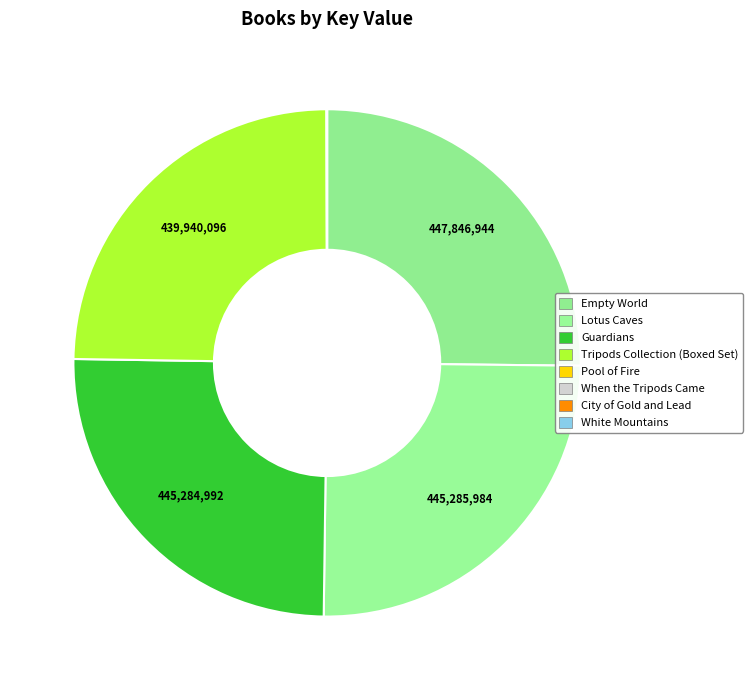

To the nearest percent, what is the difference between the largest and smallest slice percentages?

25%